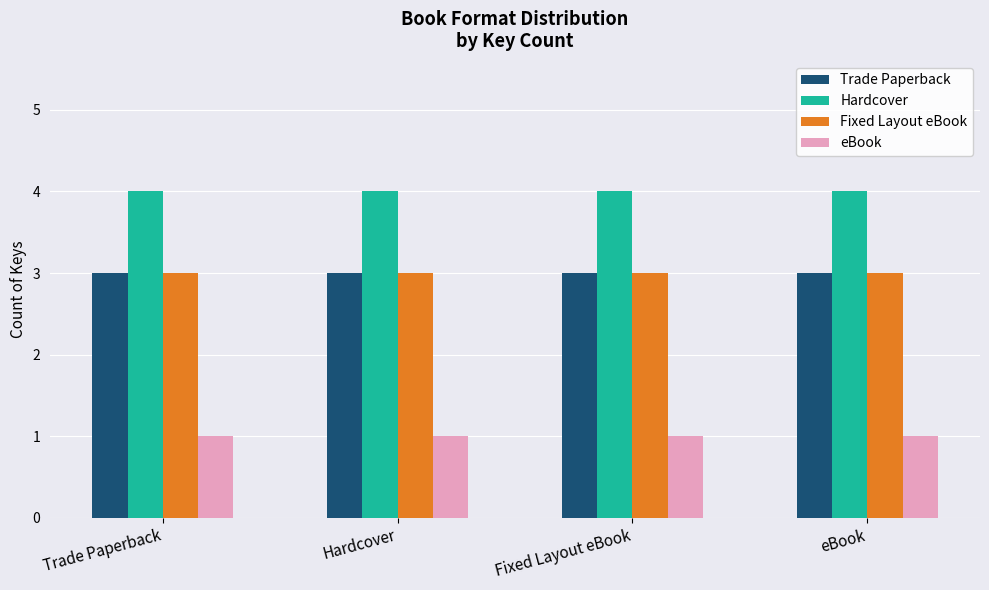

The eBook series shows 2 at eBook. True or false?

False